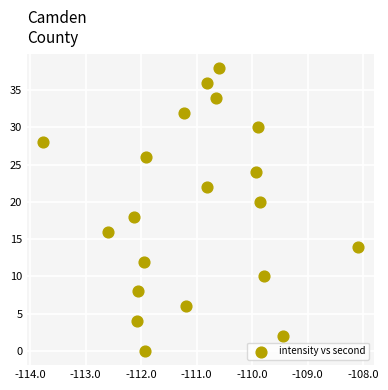

What is the range of Y values (max minus min)?

38